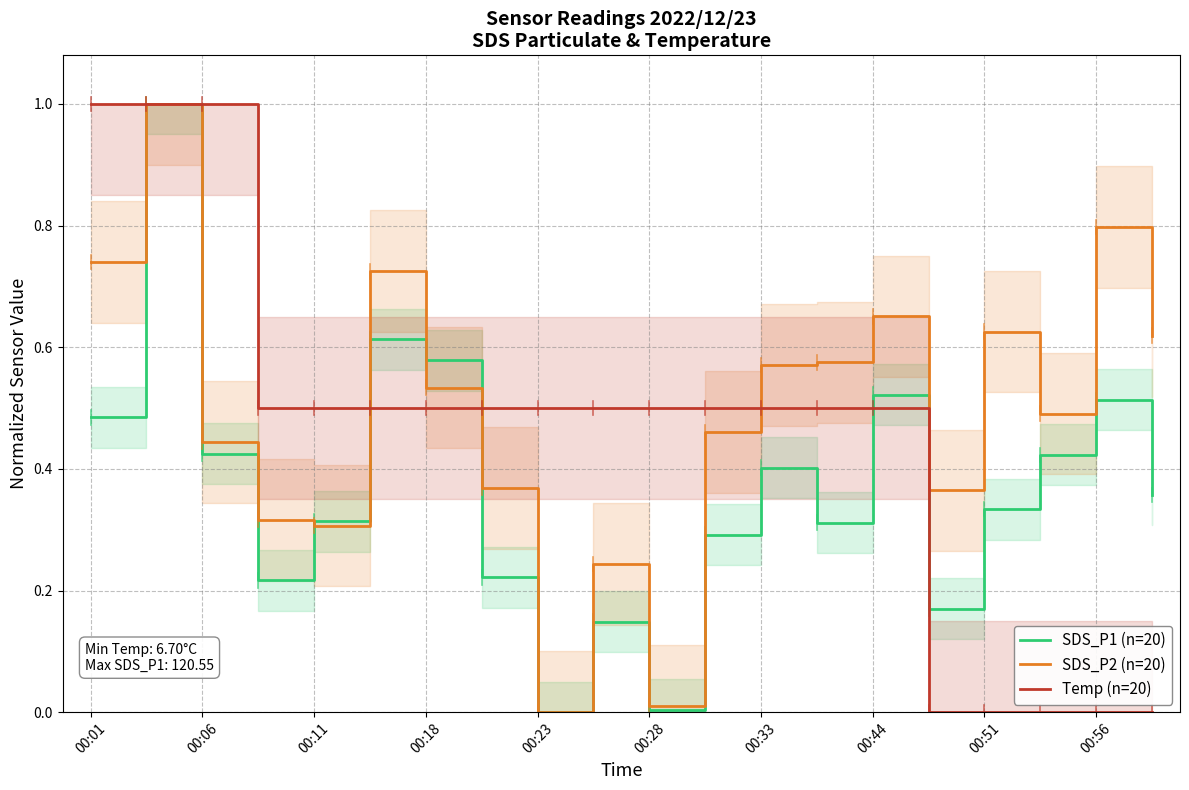

Is the value of SDS_P2 (n=20) at 00:01 greater than the value of Temp (n=20) at 00:51?

Yes